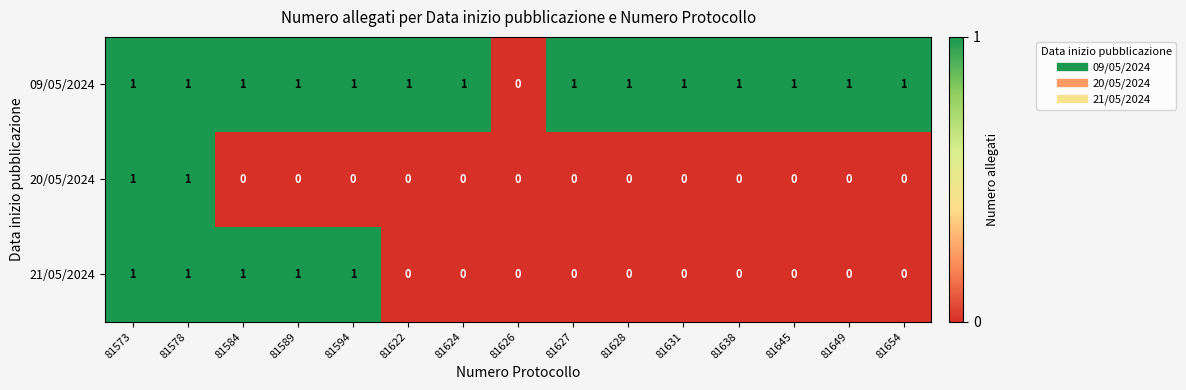

Which series has the largest total across all categories?

09/05/2024